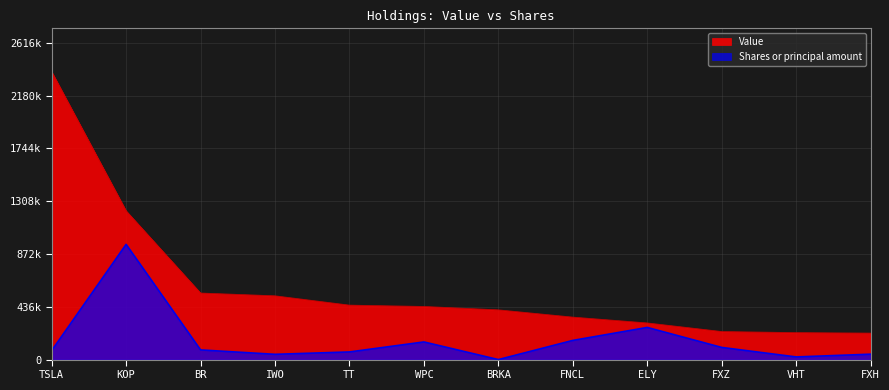

True or false: Shares or principal amount and Value intersect in this chart.

False